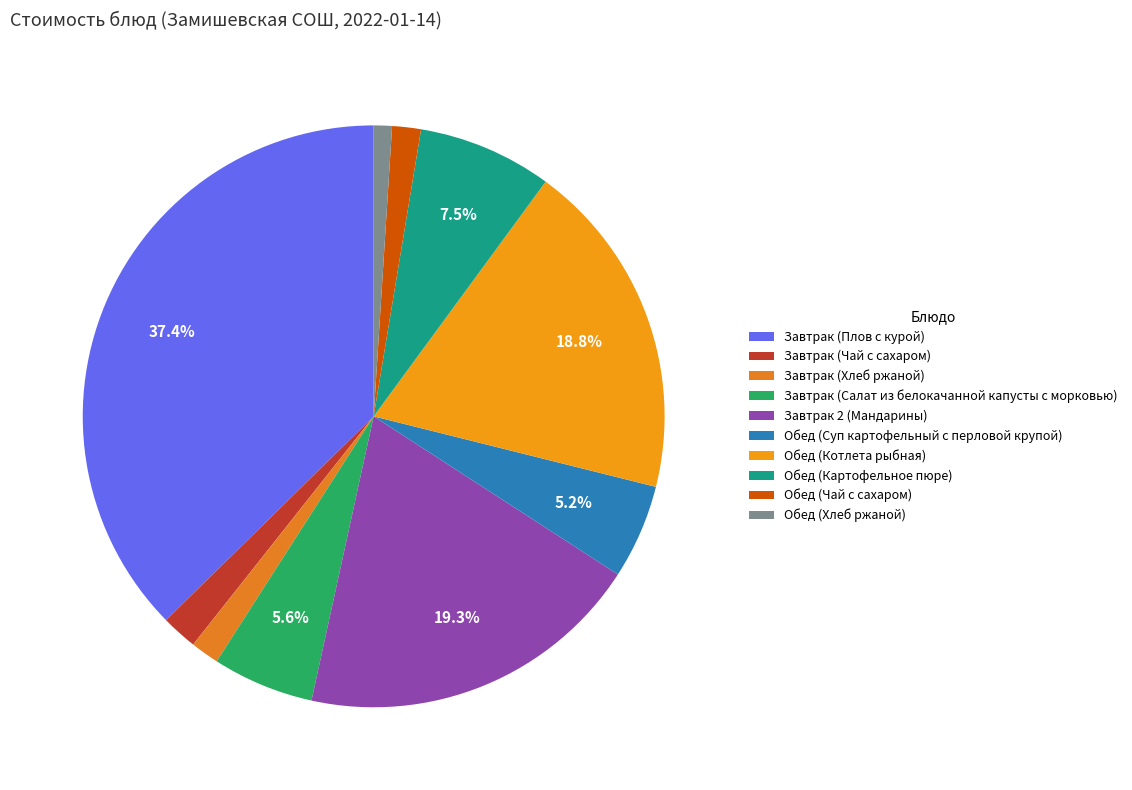

To the nearest percent, what is the average slice percentage?

10%